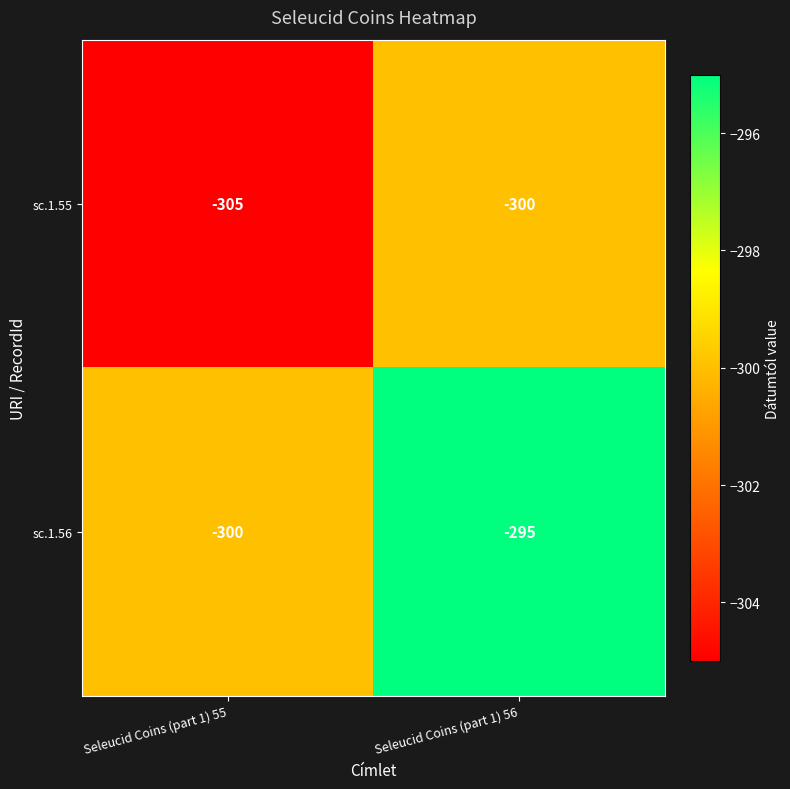

What is the difference between the sc.1.56 values at Seleucid Coins (part 1) 56 and Seleucid Coins (part 1) 55?

5